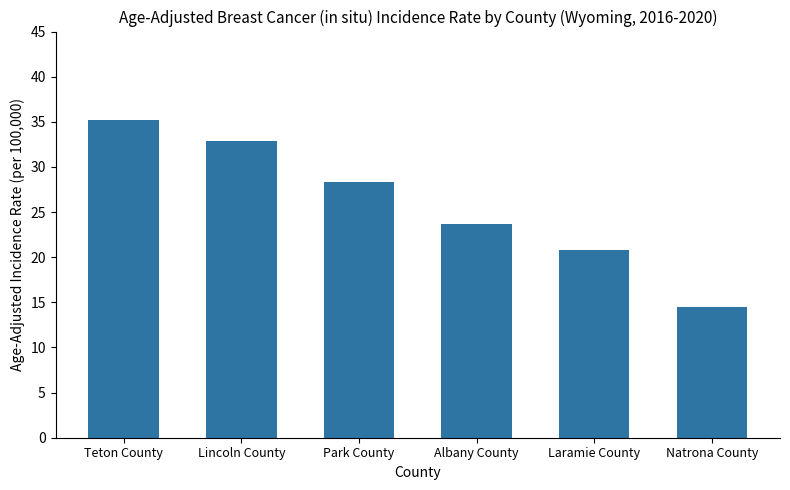

What is the label of the 5th bar from the right?

Lincoln County